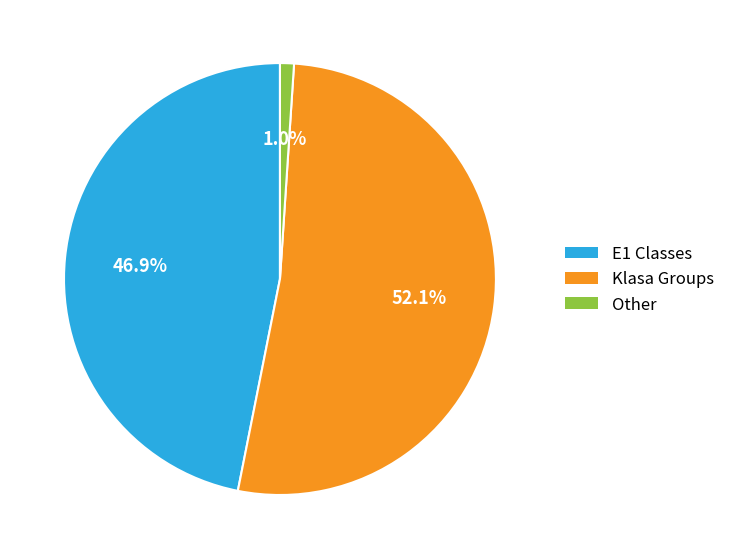

Is there any slice that represents more than half of the pie?

Yes